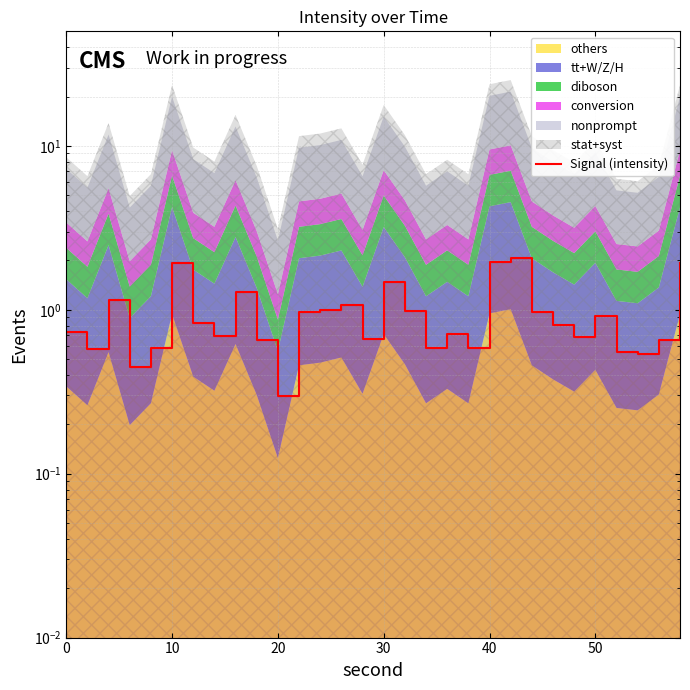

Reading left to right, list all the values displayed in this chart.

0.7	0.6	1.2	0.4	0.6	1.9	0.8	0.7	1.3	0.7	0.3	1.0	1.0	1.1	0.7	1.5	1.0	0.6	0.7	0.6	2.0	2.1	1.0	0.8	0.7	0.9	0.6	0.5	0.7	1.9